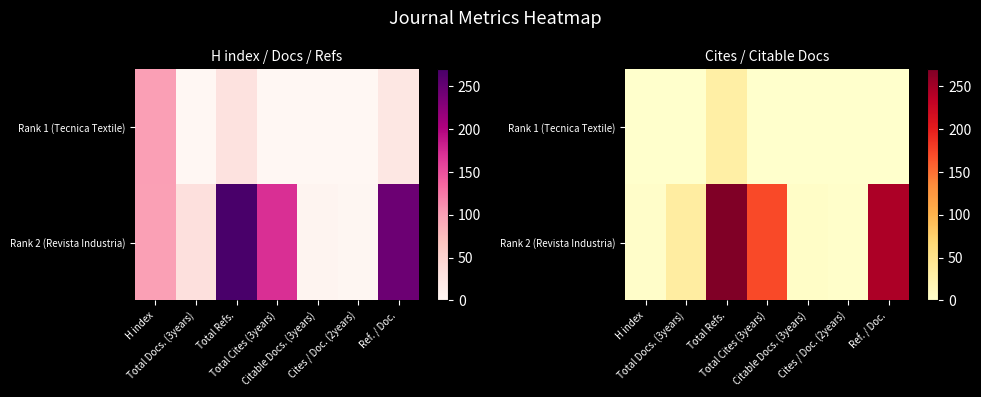

How many data points in Rank 2 (Revista Industria) are less than 33?

3